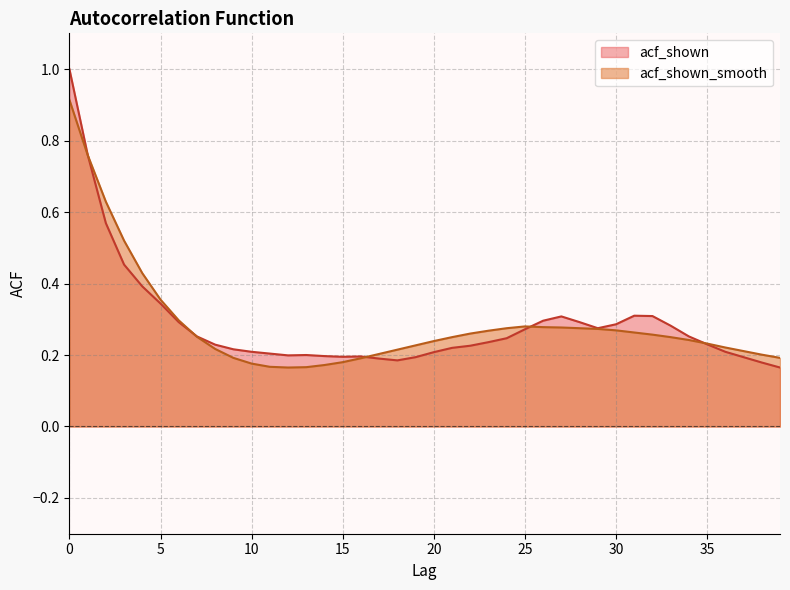

How many lines are shown in the chart?

2